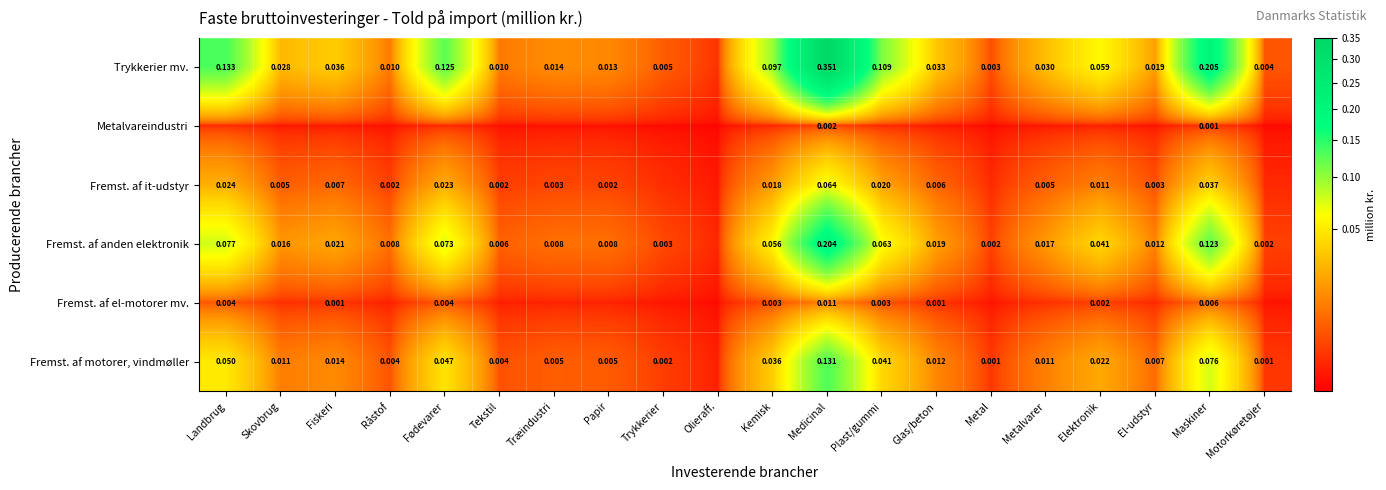

Is the value of Fremst. af anden elektronik at Maskiner greater than the value of Trykkerier mv. at Skovbrug?

Yes